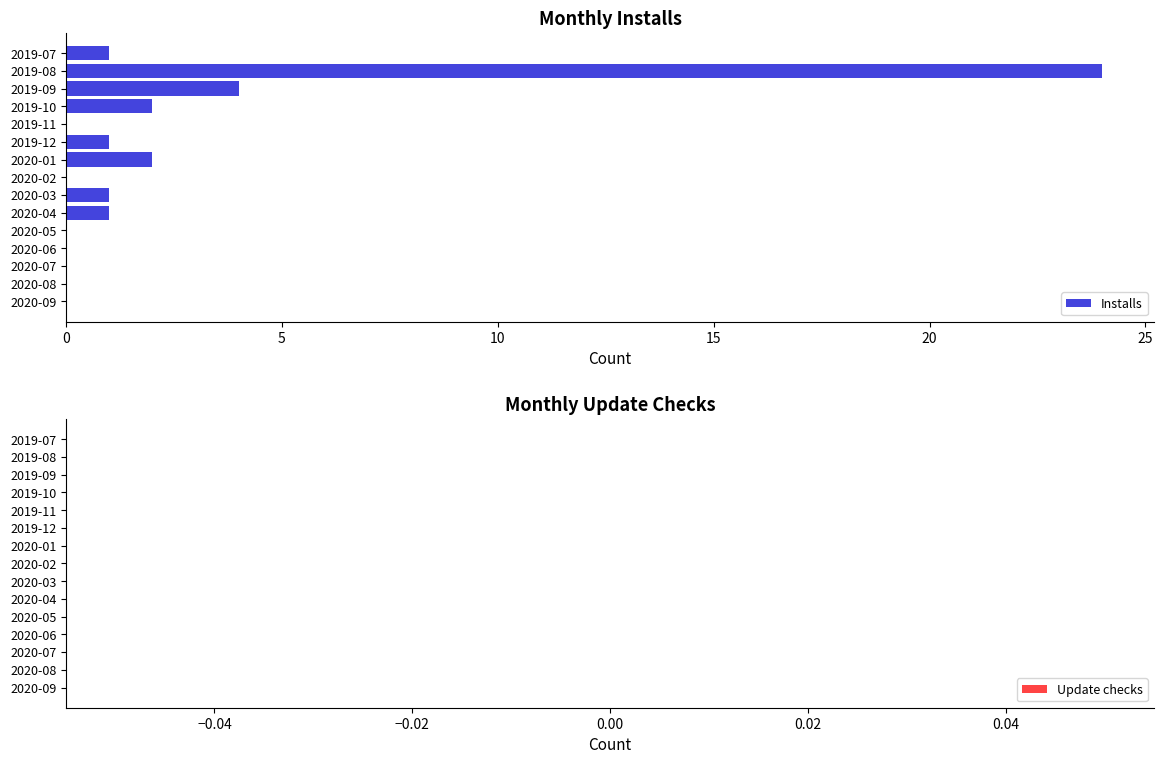

The chart shows a value of 1 at 2020-01. True or false?

False